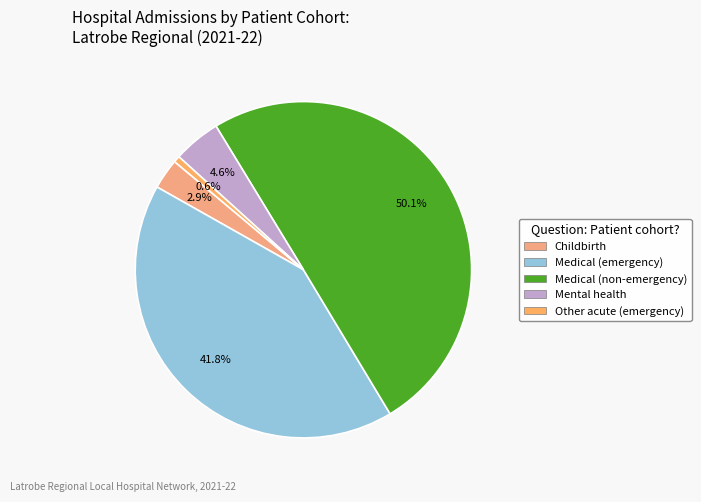

Count the number of slices in the pie.

5